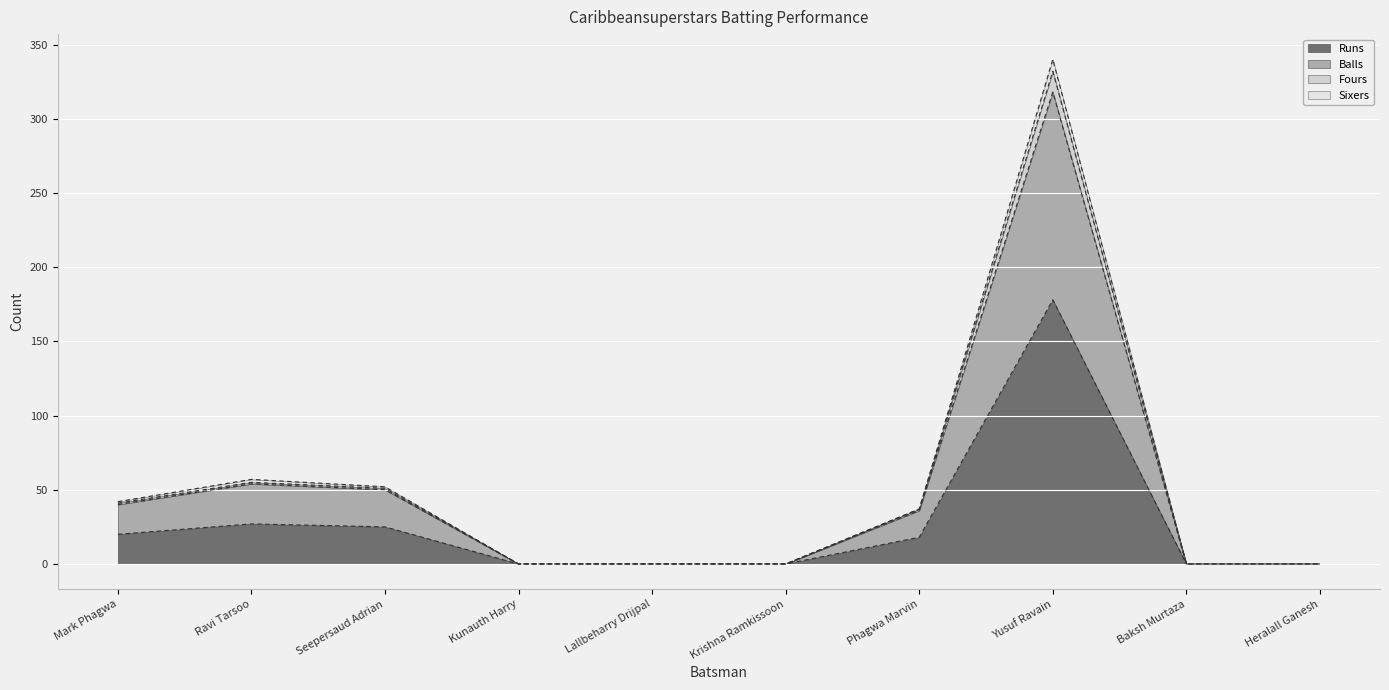

True or false: Sixers and Balls intersect in this chart.

False